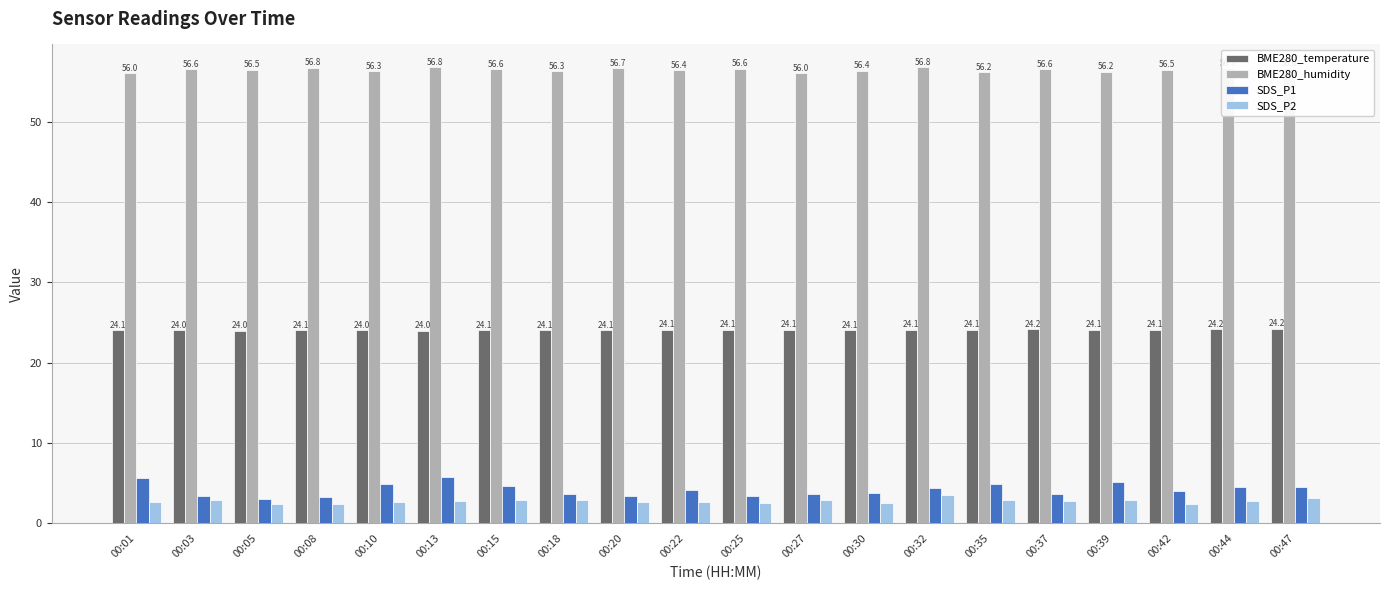

Is the value of SDS_P1 at 00:10 greater than the value of SDS_P2 at 00:18?

Yes